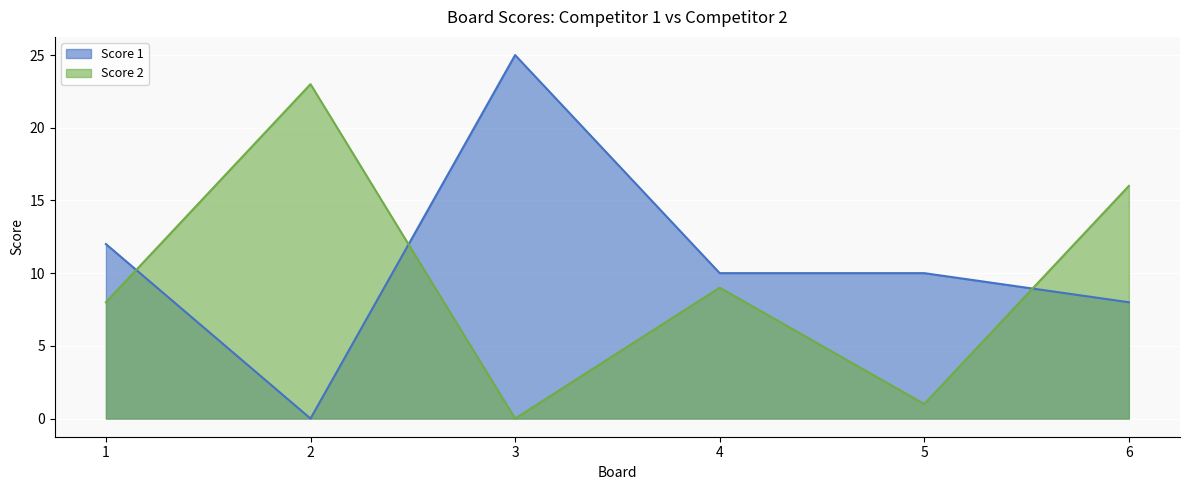

What is the sum of all Score 1 values?

65